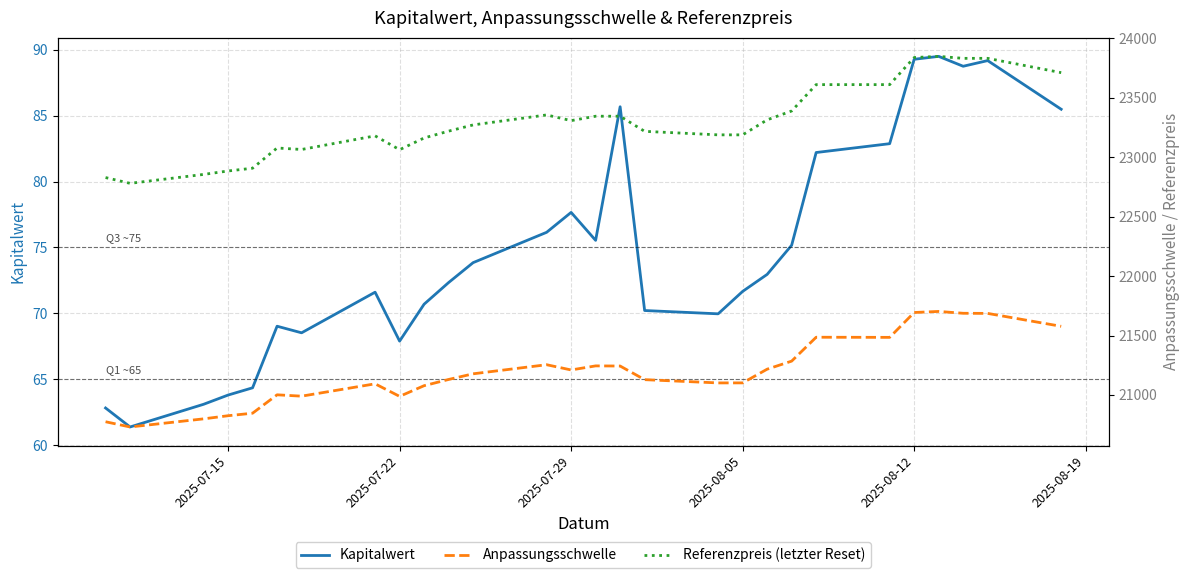

What is the sum of all Kapitalwert values?

2091.7